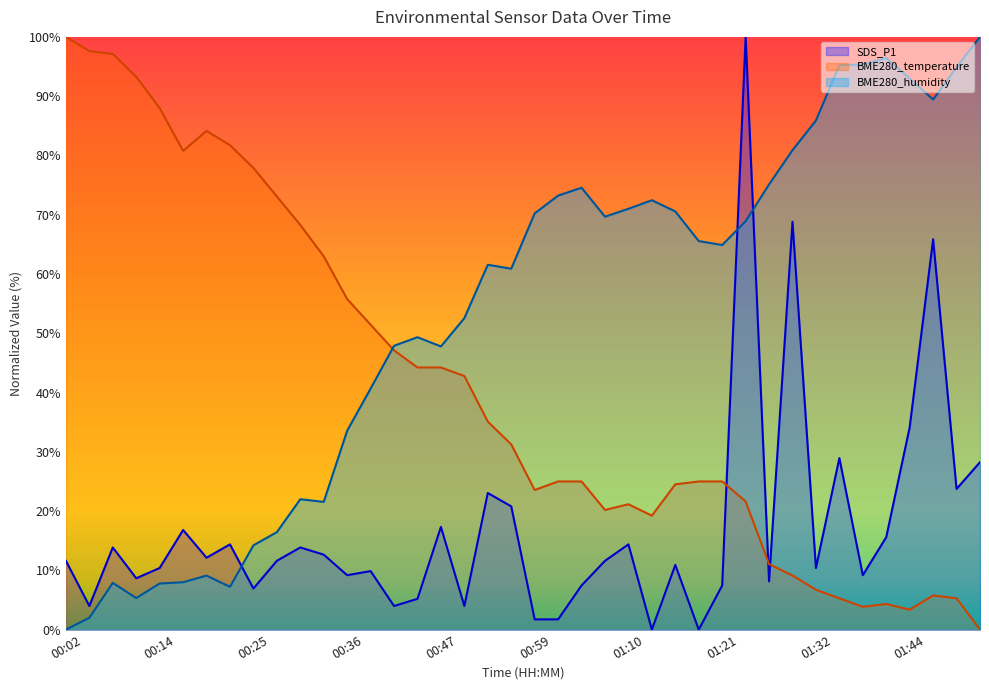

Which series changed the most between 00:14 and 01:29?

BME280_temperature